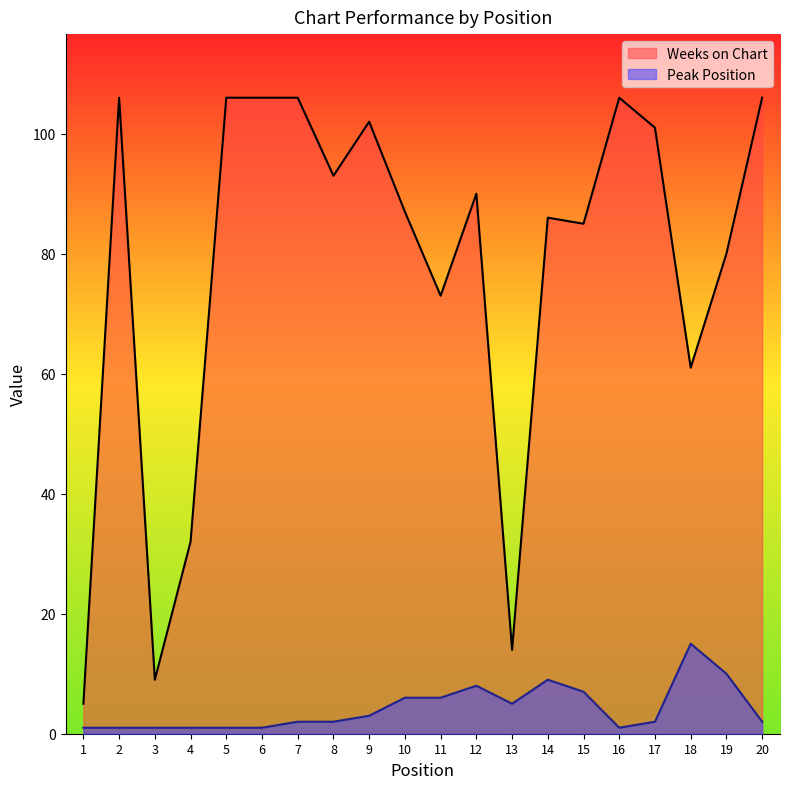

At how many categories does at least one series exceed 18?

17